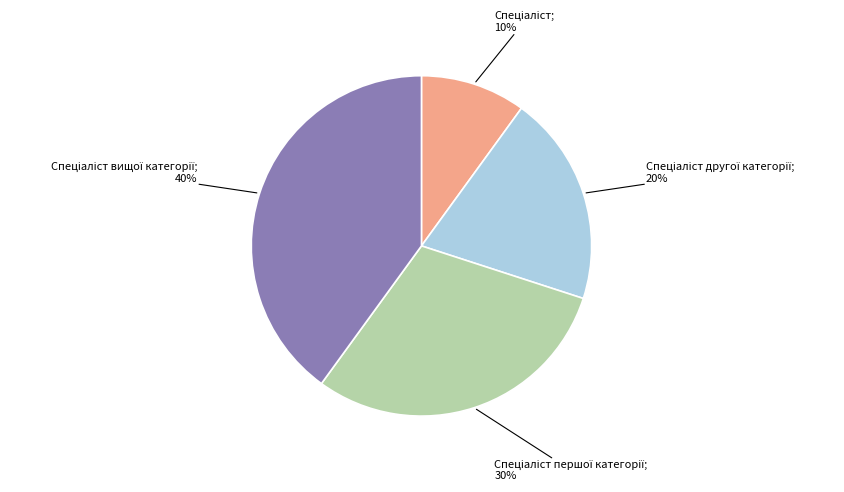

To the nearest percent, what is the difference between the largest and smallest slice percentages?

30%